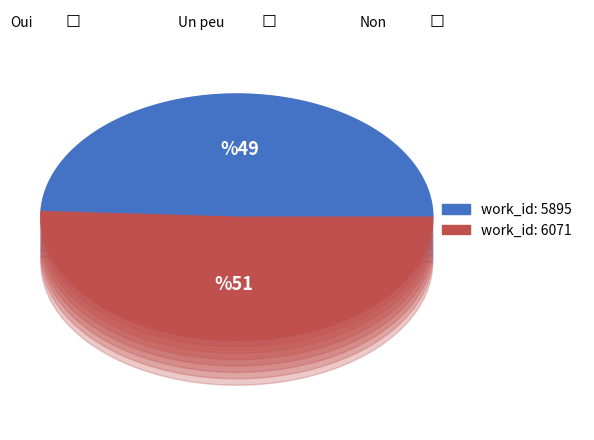

The 6071 slice represents 51% of the pie. True or false?

True